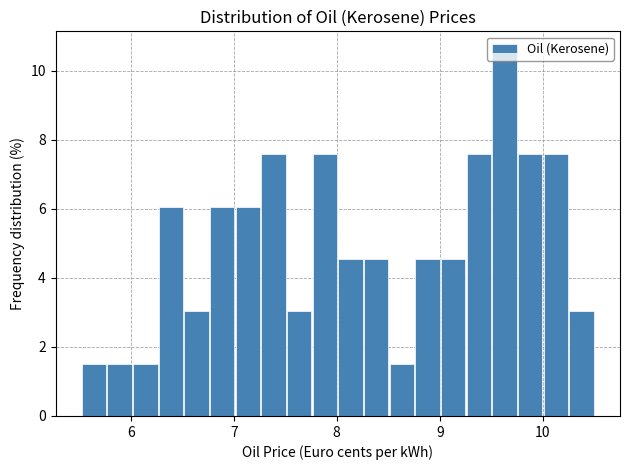

Around what value on the x-axis is the tallest bar? Give the approximate position of its centre, as read against the axis.

9.6